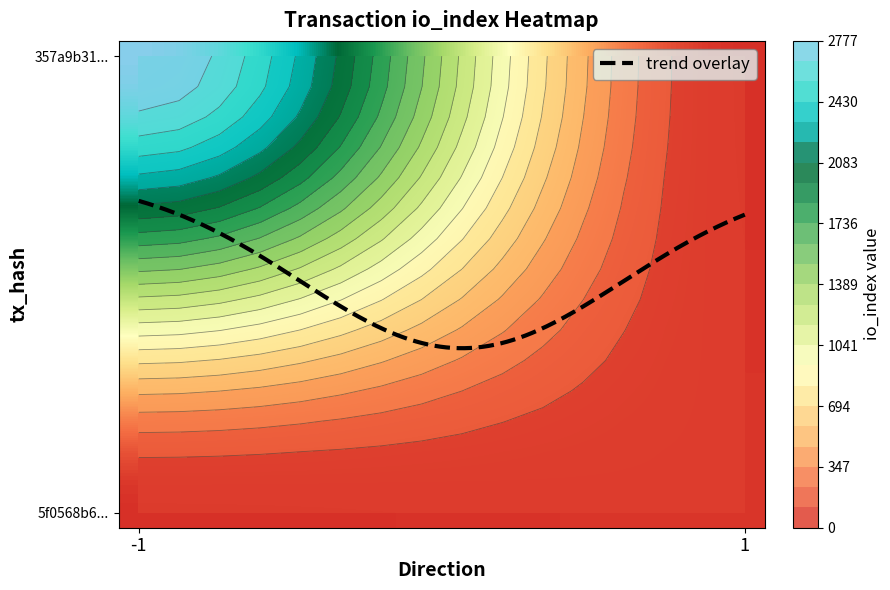

At direction, list the series in order from smallest to largest.

357a9b310888894d26ec68e606594ed6248bcfa, 5f0568b67060460e38723754e13e7cea6e2bd26